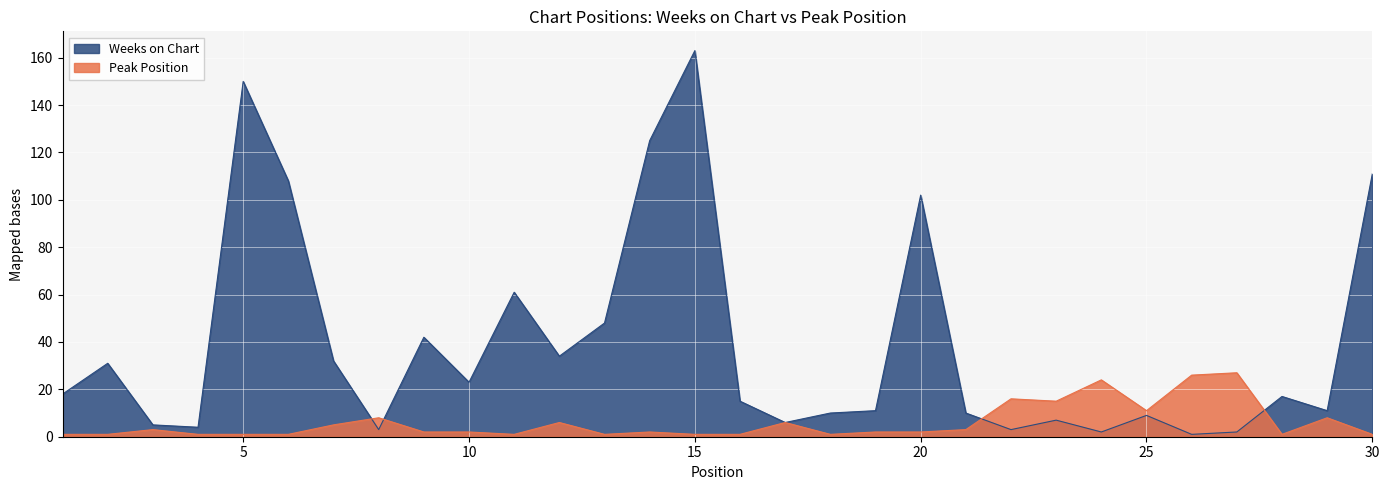

What is the sum of the Peak Position values at 14 and 13?

3